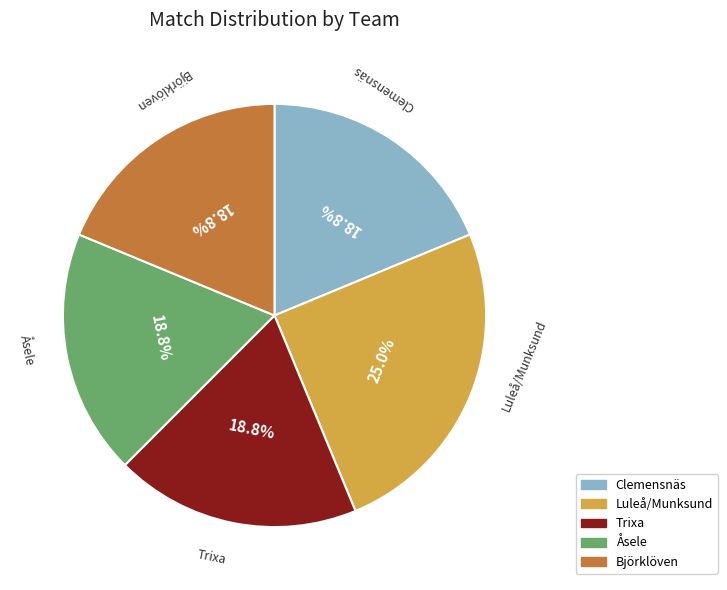

Is there any slice that represents more than half of the pie?

No